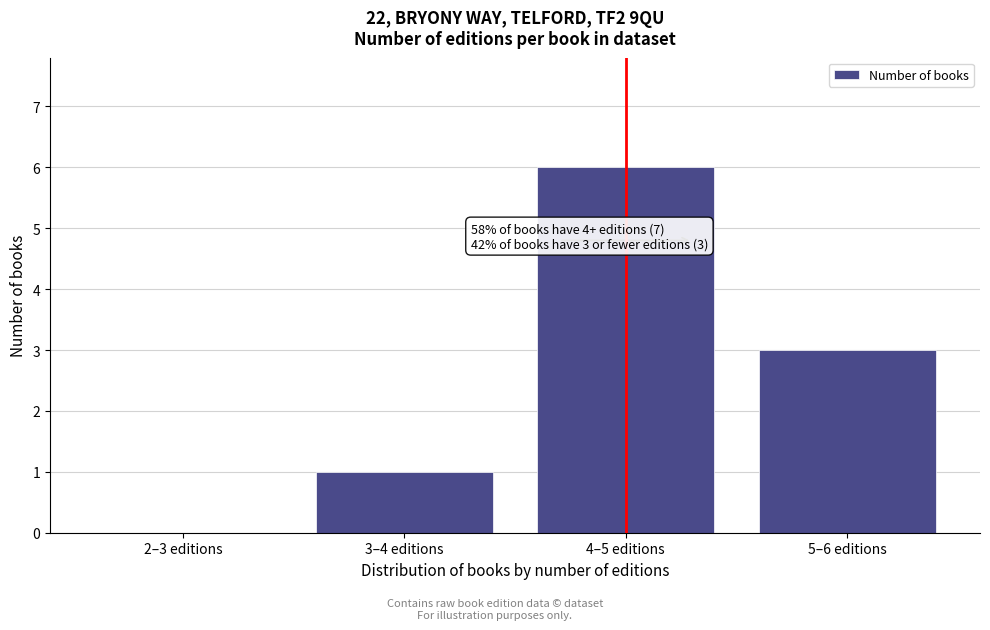

Reading left to right, extract all data points from this chart.

2–3 editions=0	3–4 editions=1	4–5 editions=6	5–6 editions=3